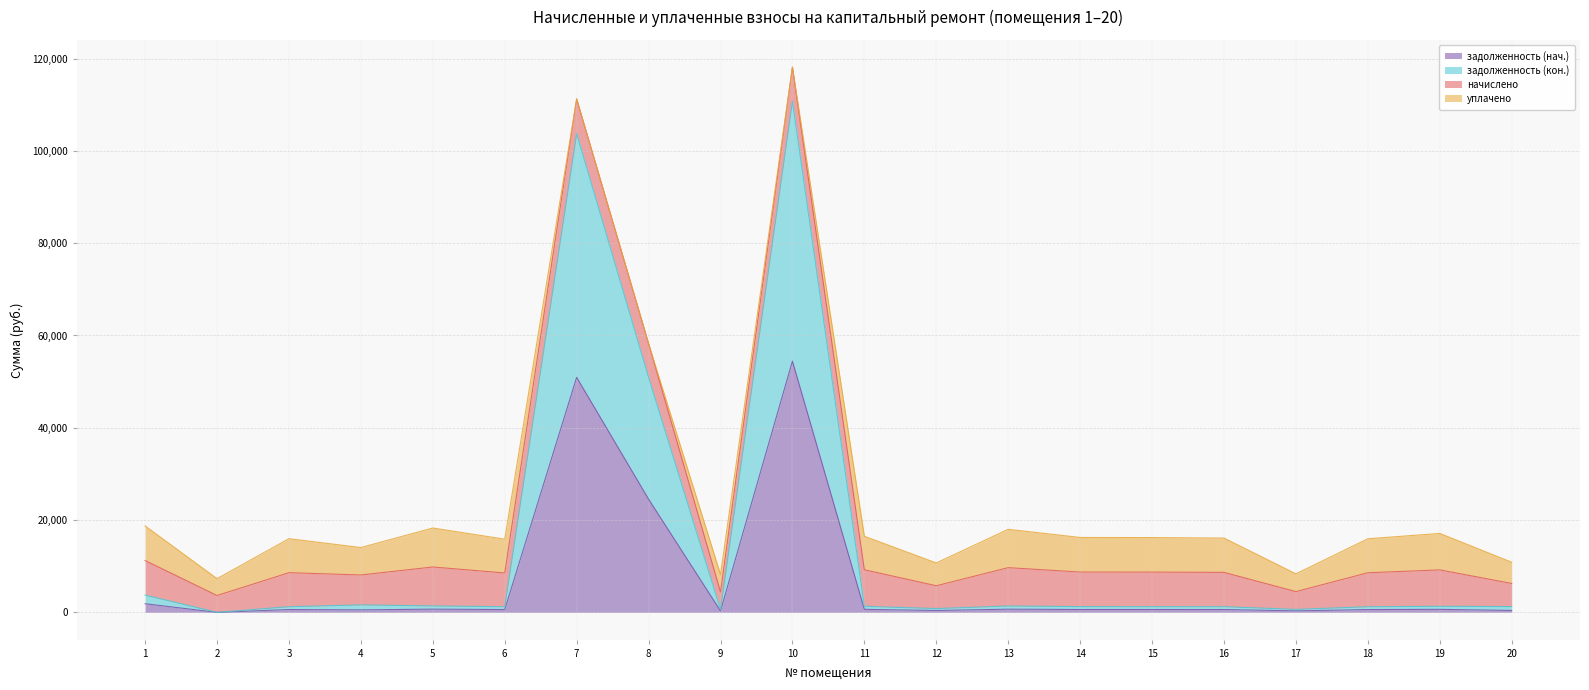

What is the maximum value for задолженность (нач.)?

54439.9